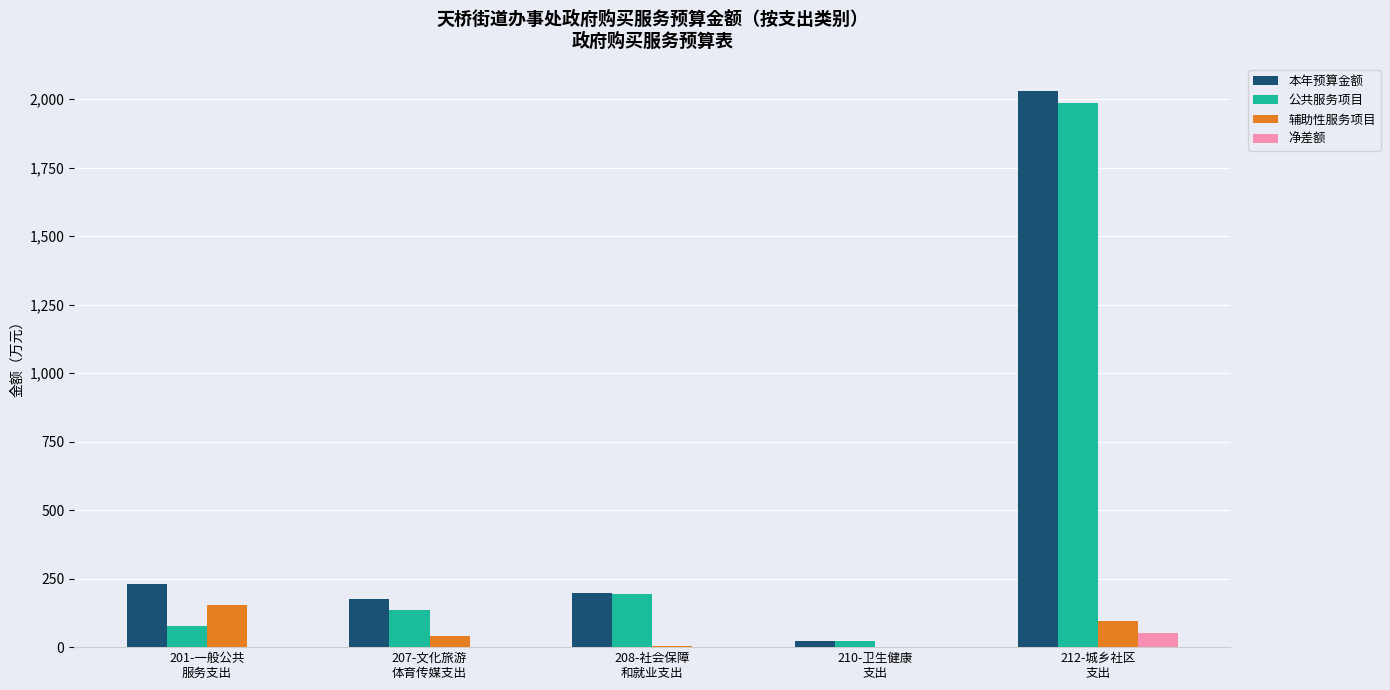

Between 208-社会保障
和就业支出 and 210-卫生健康
支出, which series saw the biggest shift?

本年预算金额